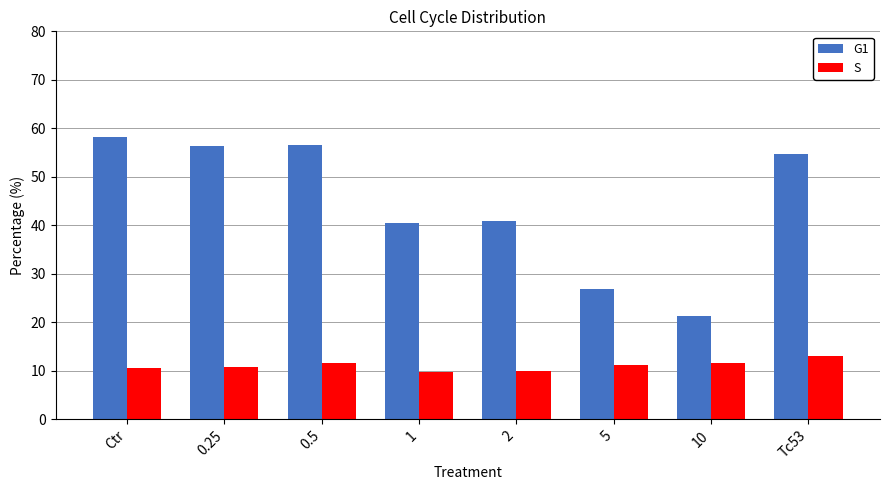

What is the maximum value shown in the chart?

58.2